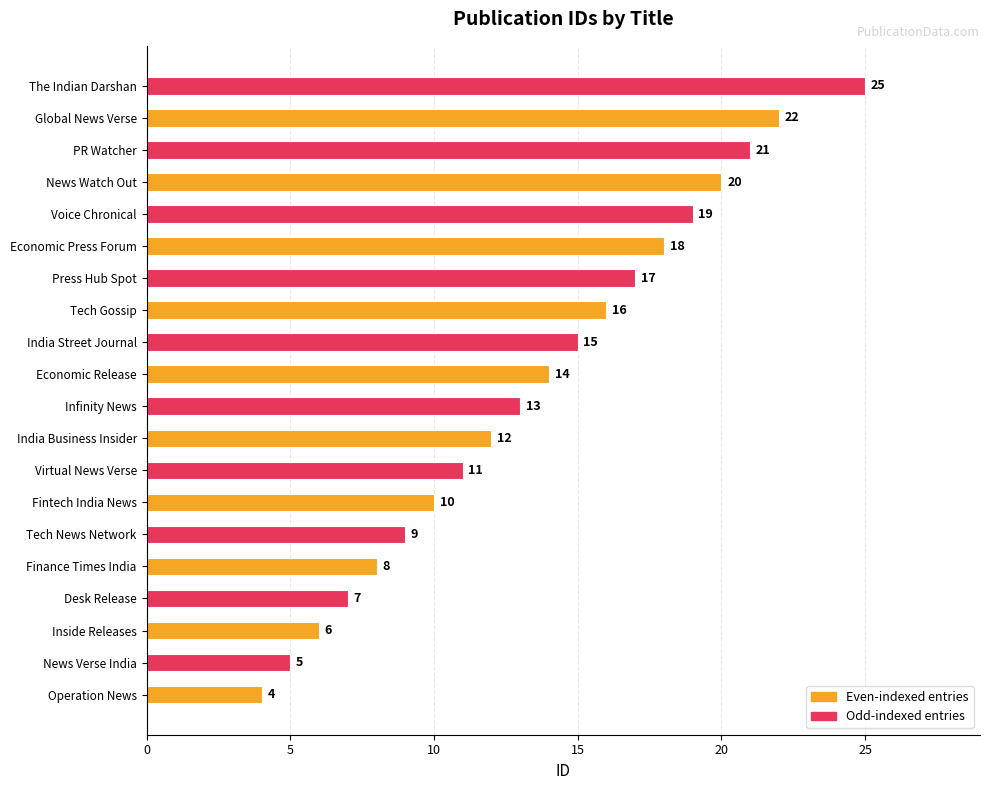

List the labels in order of value, smallest first.

Operation News, News Verse India, Inside Releases, Desk Release, Finance Times India, Tech News Network, Fintech India News, Virtual News Verse, India Business Insider, Infinity News, Economic Release, India Street Journal, Tech Gossip, Press Hub Spot, Economic Press Forum, Voice Chronical, News Watch Out, PR Watcher, Global News Verse, The Indian Darshan